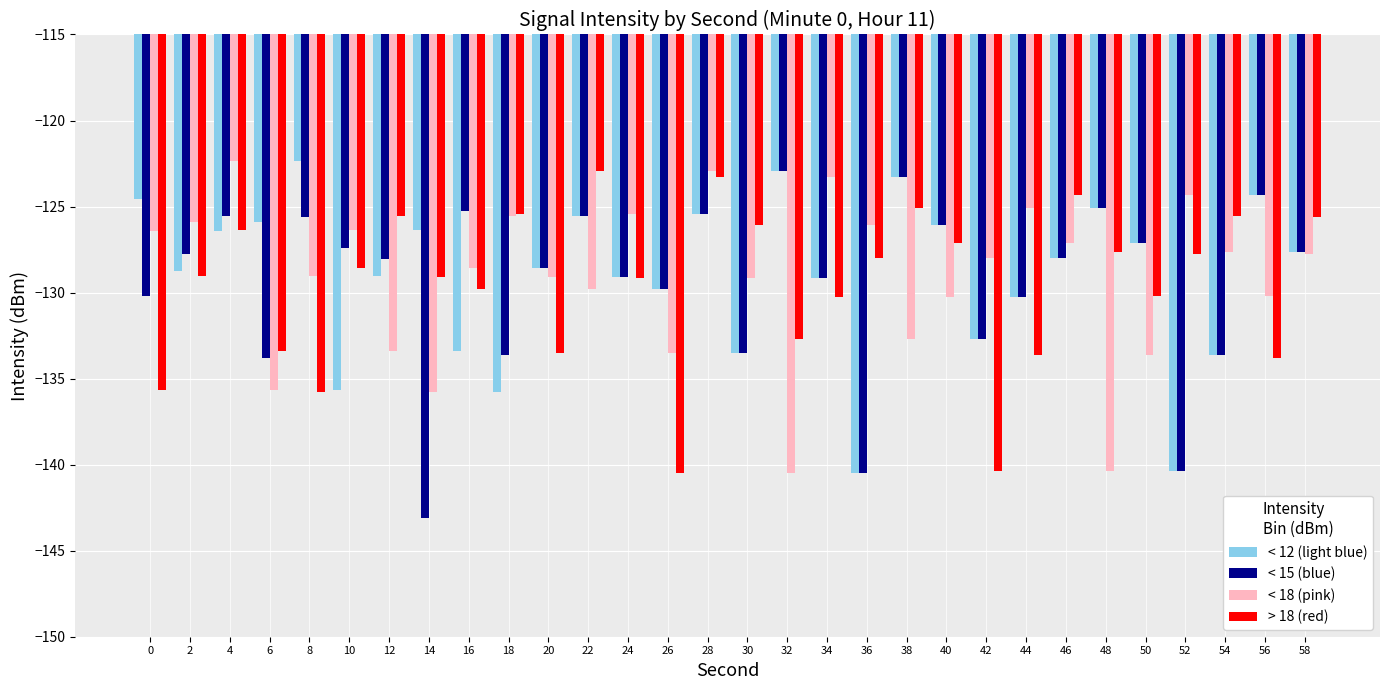

What is the smallest value displayed?

-143.1